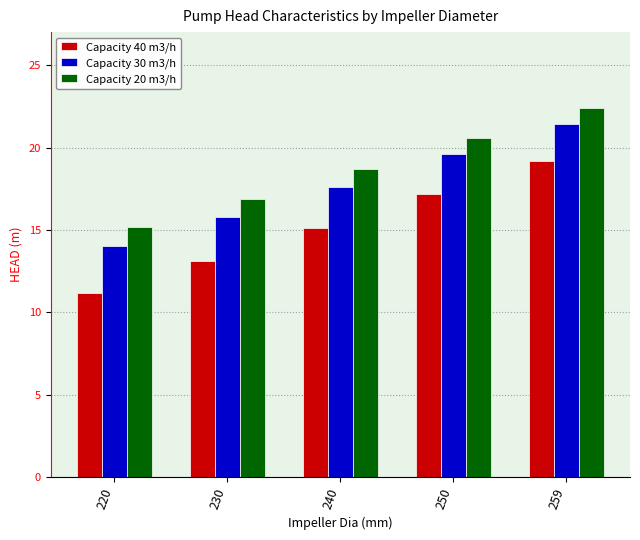

How many distinct data groups are displayed?

3